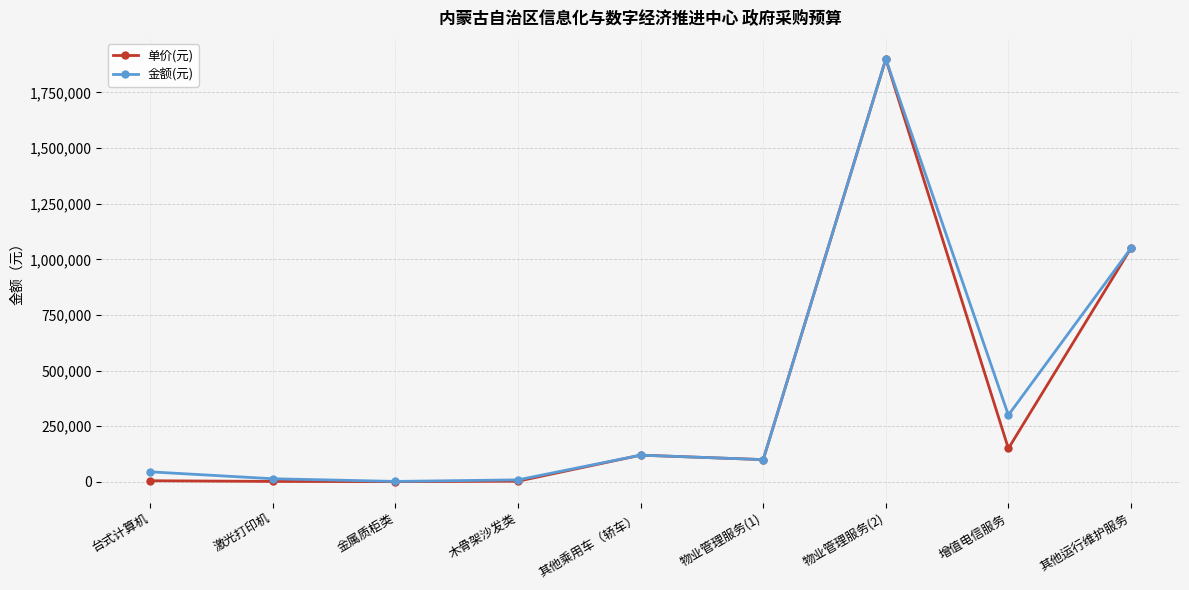

What is the value of the 单价(元) point at the 5th from the left?

120000